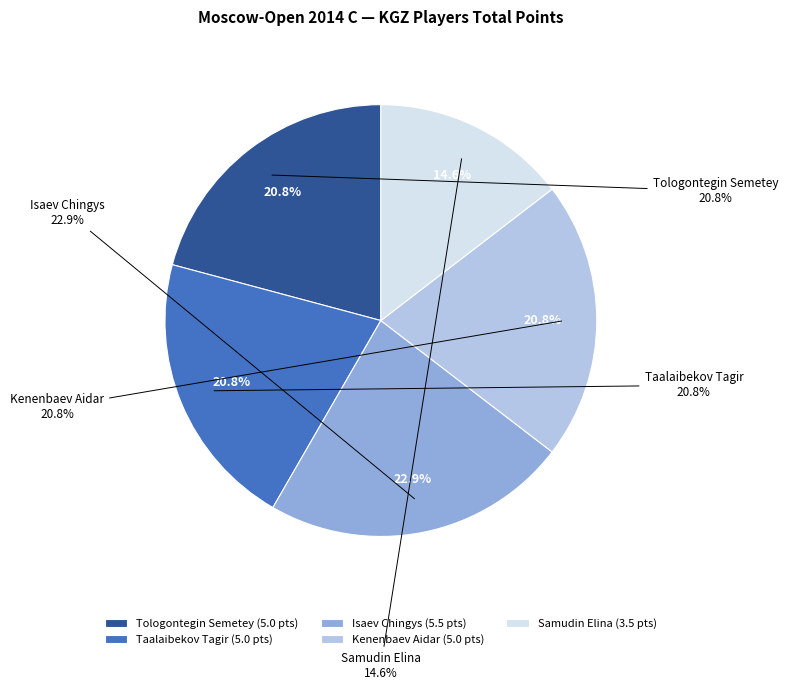

Is it true that Taalaibekov Tagir is 28% of the pie?

False